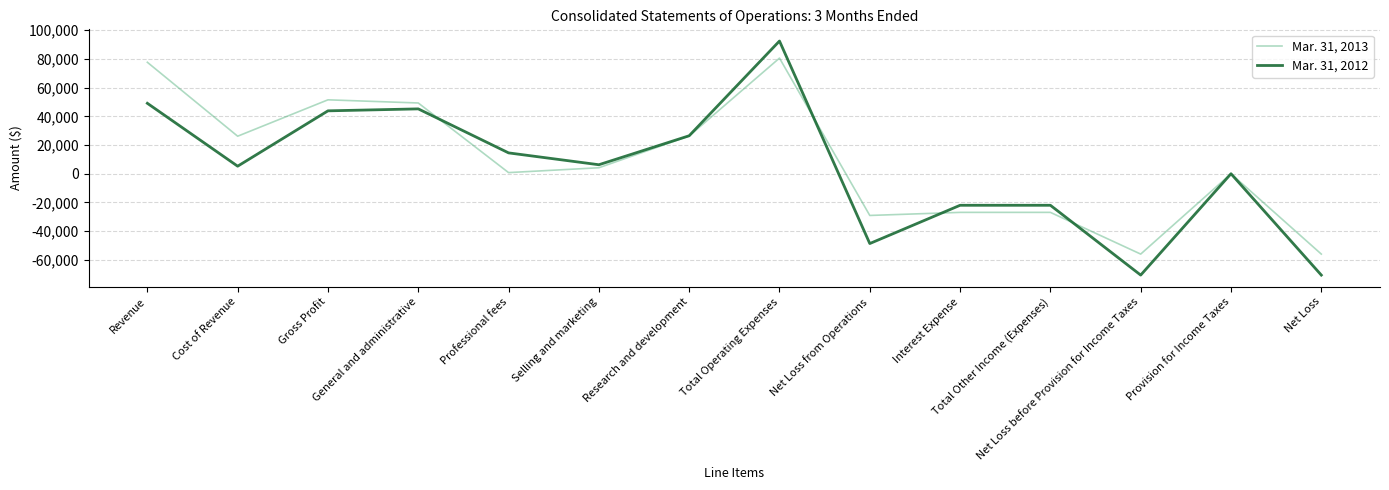

The Mar. 31, 2013 series shows 26297 at Research and development. True or false?

True